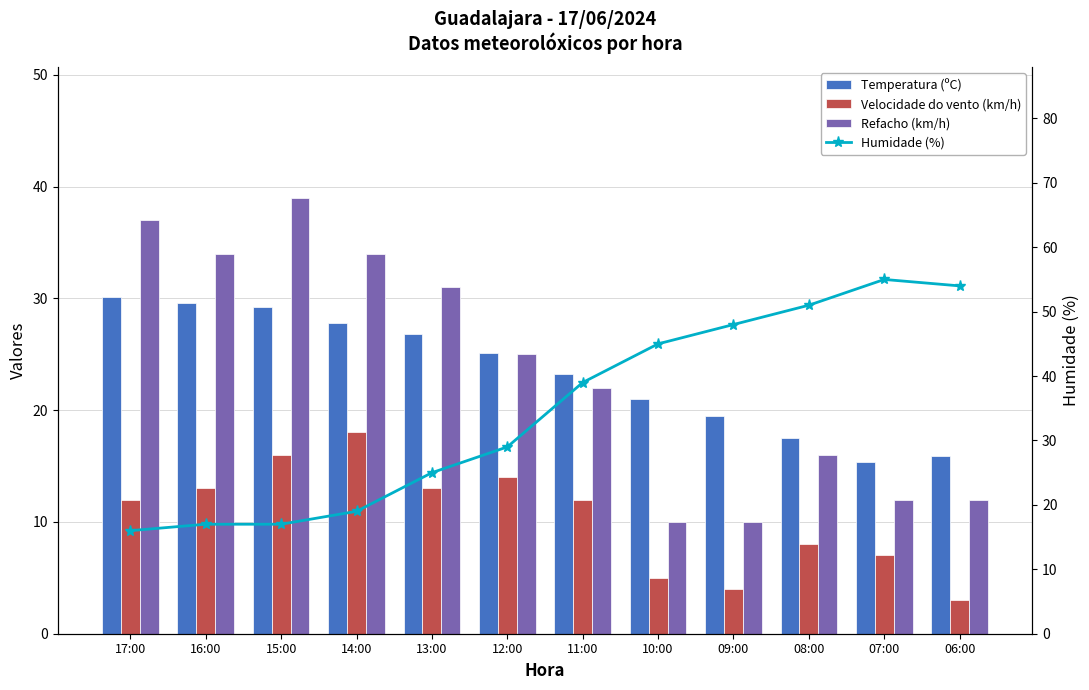

Which category has the highest value in the Humidade (%) series?

07:00